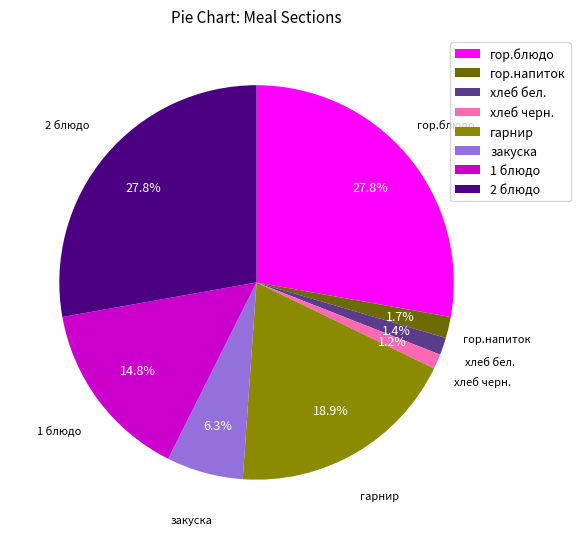

Count the number of slices in the pie.

8